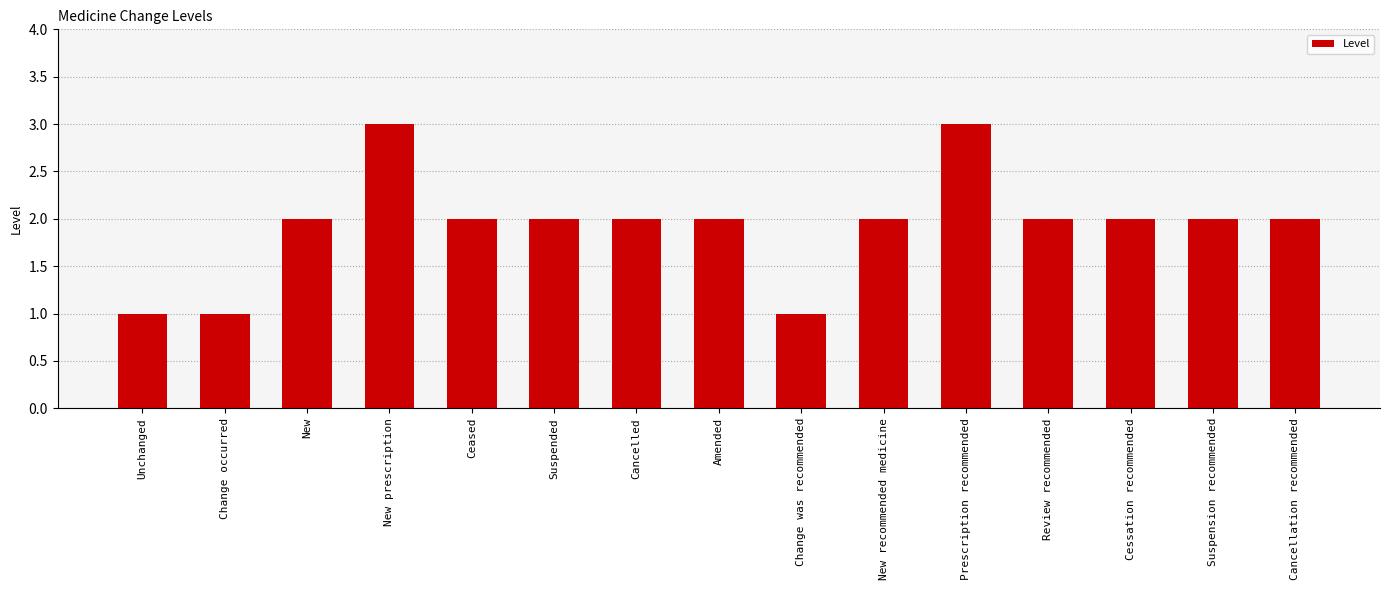

Is it true that the value at Ceased is 3?

False